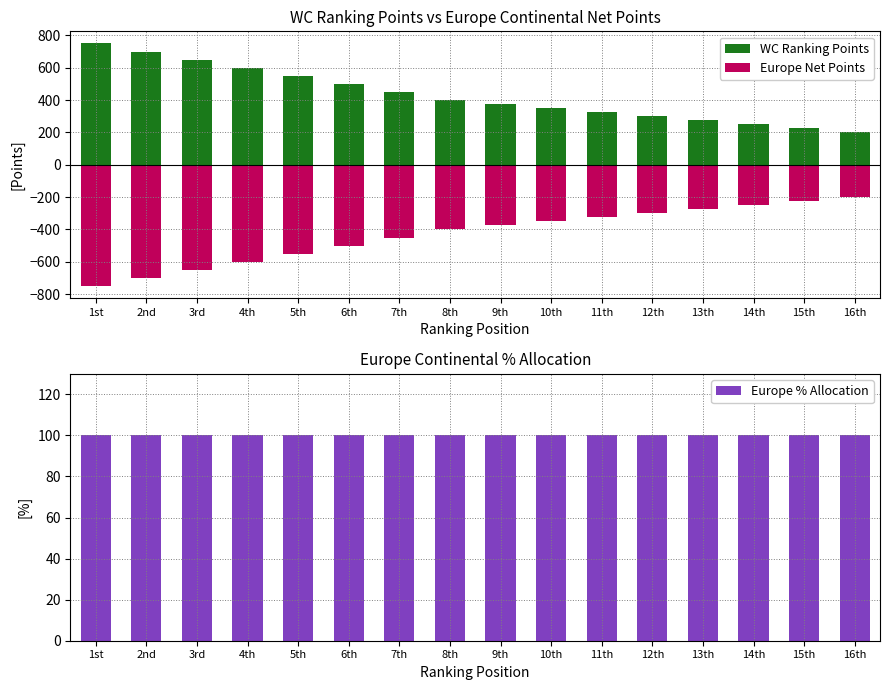

Reading left to right, what are all the values shown in this chart?

WC Ranking Points: 750	700	650	600	550	500	450	400	375	350	325	300	275	250	225	200
Europe Net Points: -750	-700	-650	-600	-550	-500	-450	-400	-375	-350	-325	-300	-275	-250	-225	-200
Europe % Allocation: 100	100	100	100	100	100	100	100	100	100	100	100	100	100	100	100